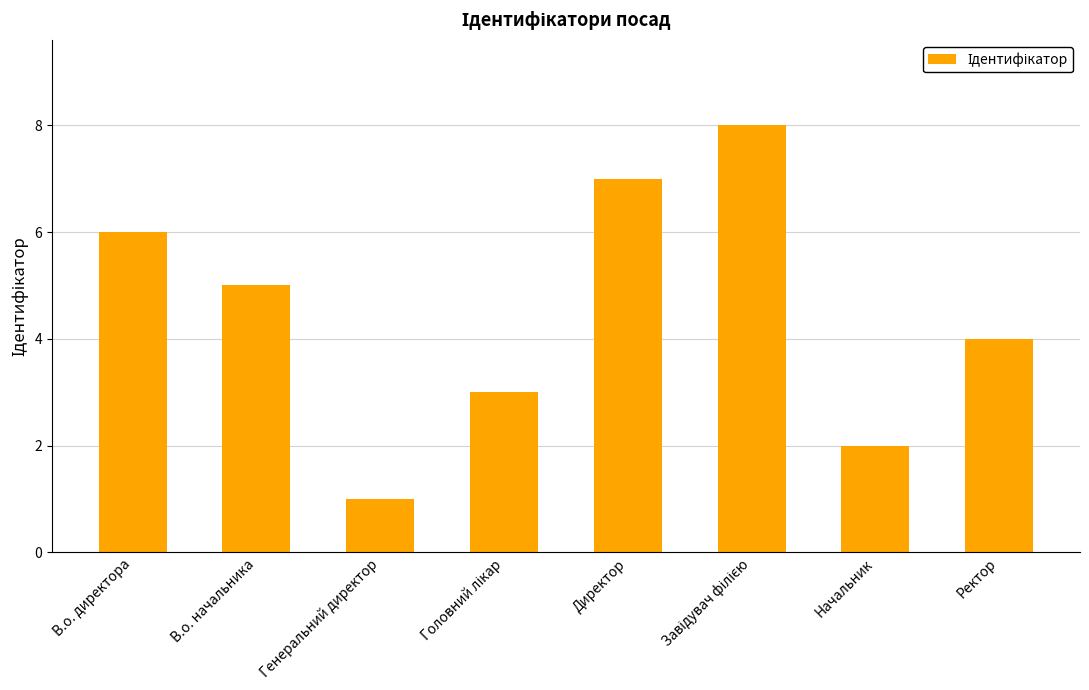

What is the label of the 8th bar from the left?

Ректор